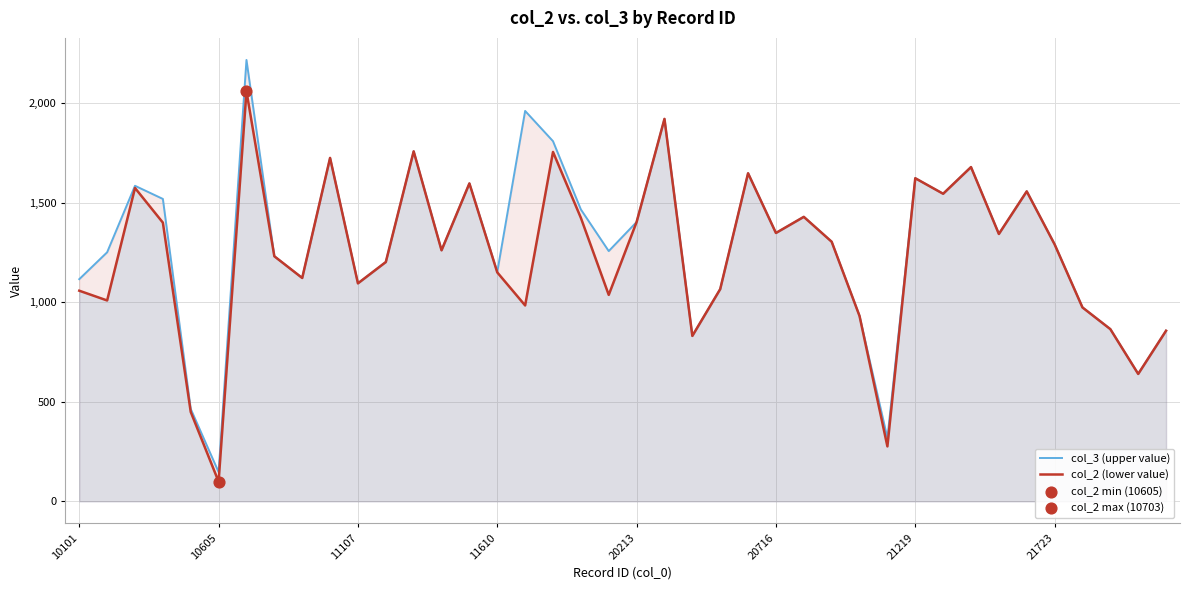

Which series has the largest Y range (max minus min)?

col_3 (upper value)